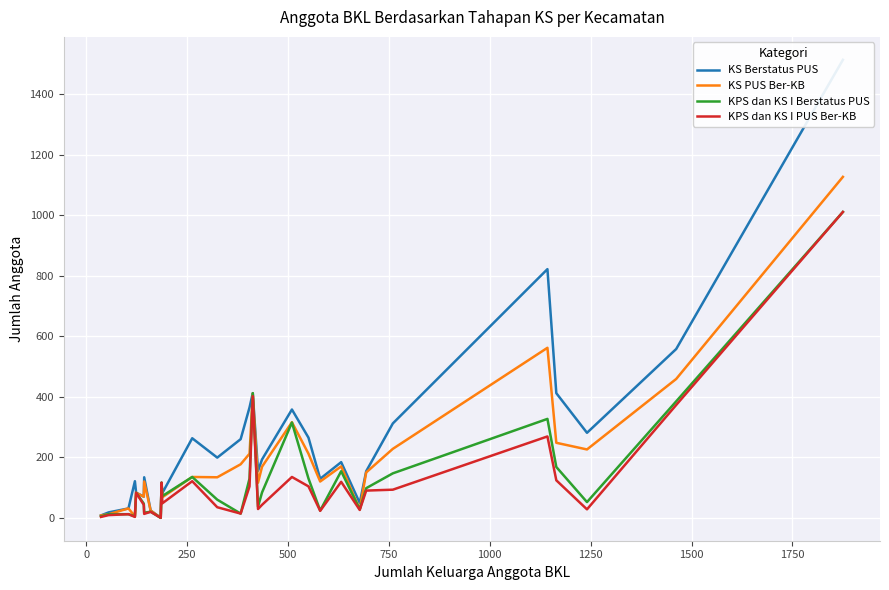

True or false: KPS dan KS I Berstatus PUS has a value of 25 at 2000.

False